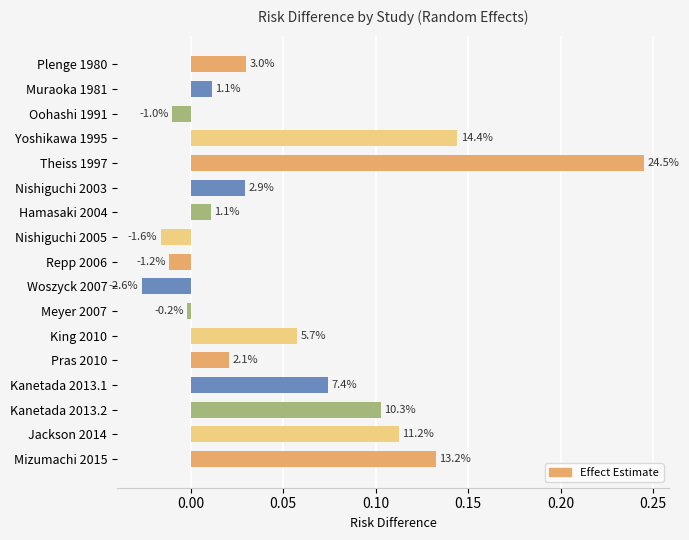

How many bars are there in total?

17